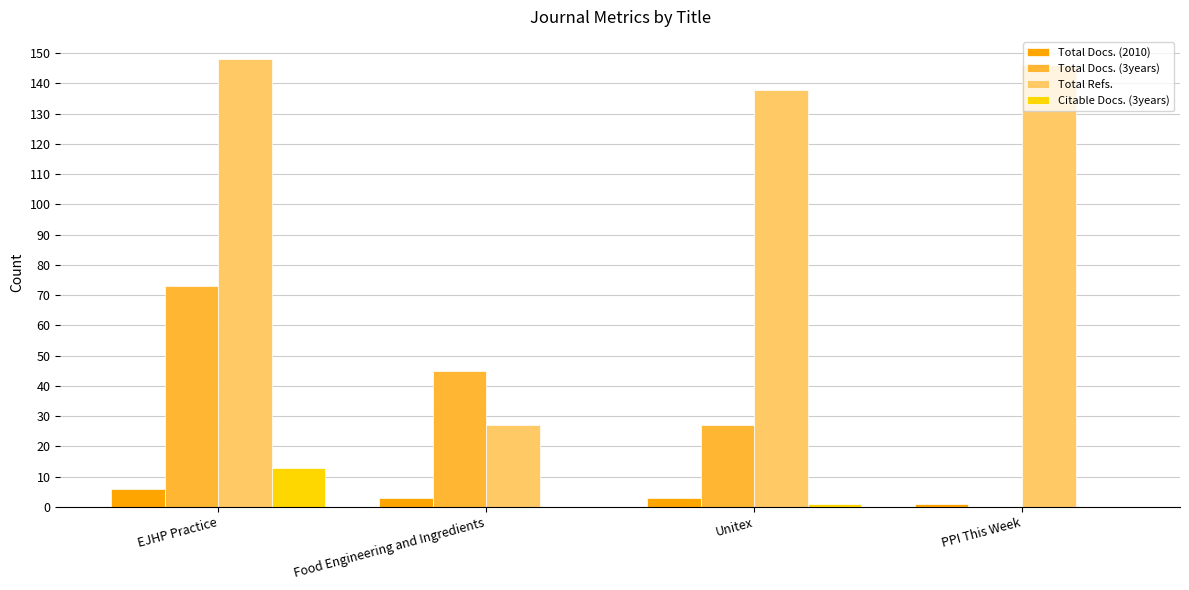

True or false: Total Docs. (3years) has a value of 45 at Food Engineering and Ingredients.

True